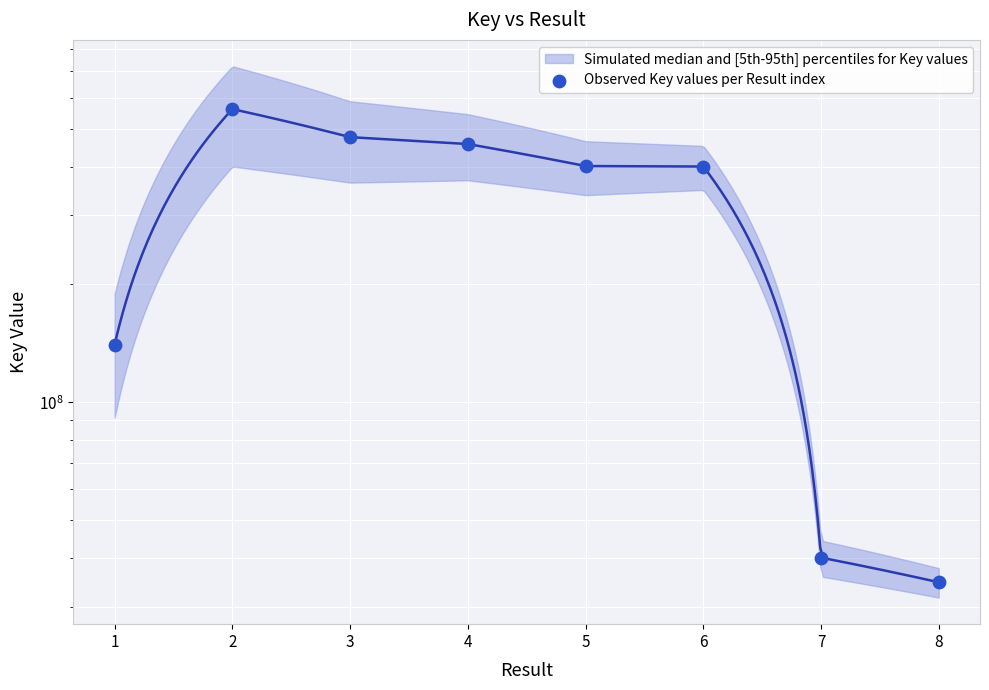

What is the change in value from 5 to 7?

-361066470